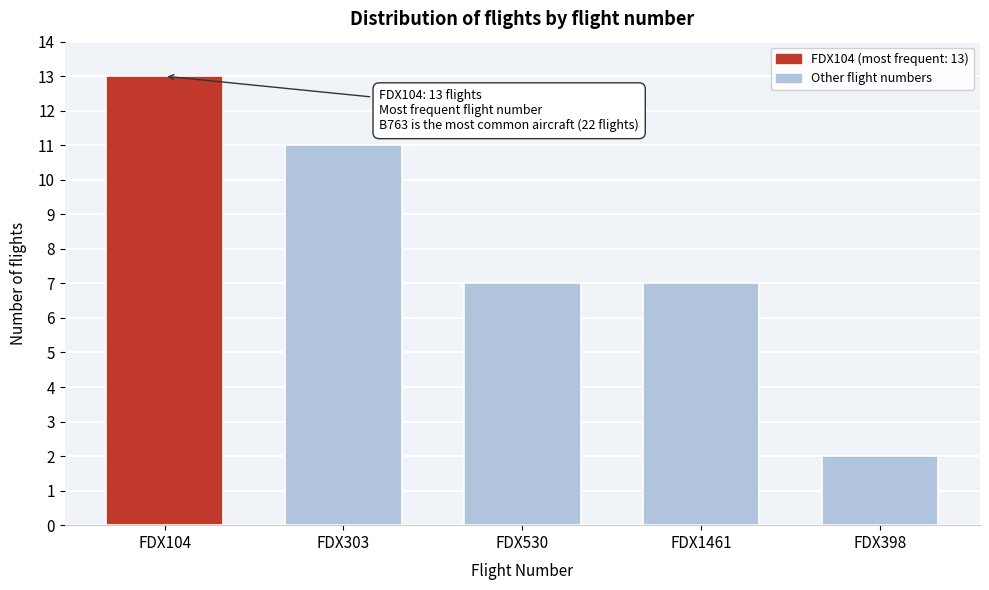

Reading right to left, what are all the values shown in this chart?

FDX398=2	FDX1461=7	FDX530=7	FDX303=11	FDX104=13